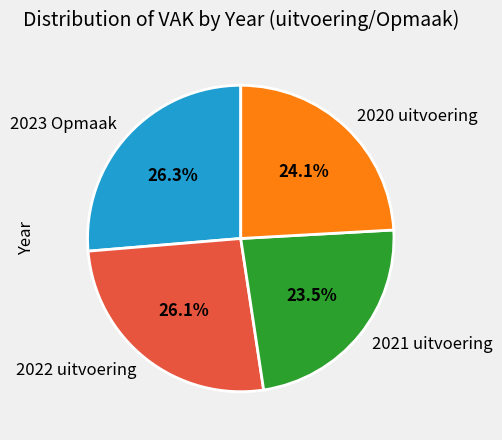

What percentage is the 2023 Opmaak slice, to the nearest percent?

26%